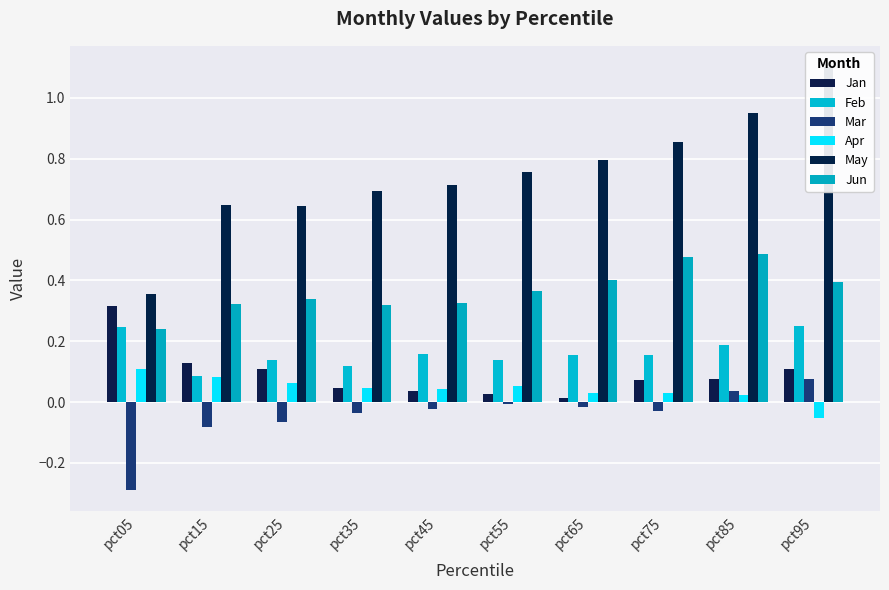

What is the value of the Jun bar at the 3rd from the left?

0.3